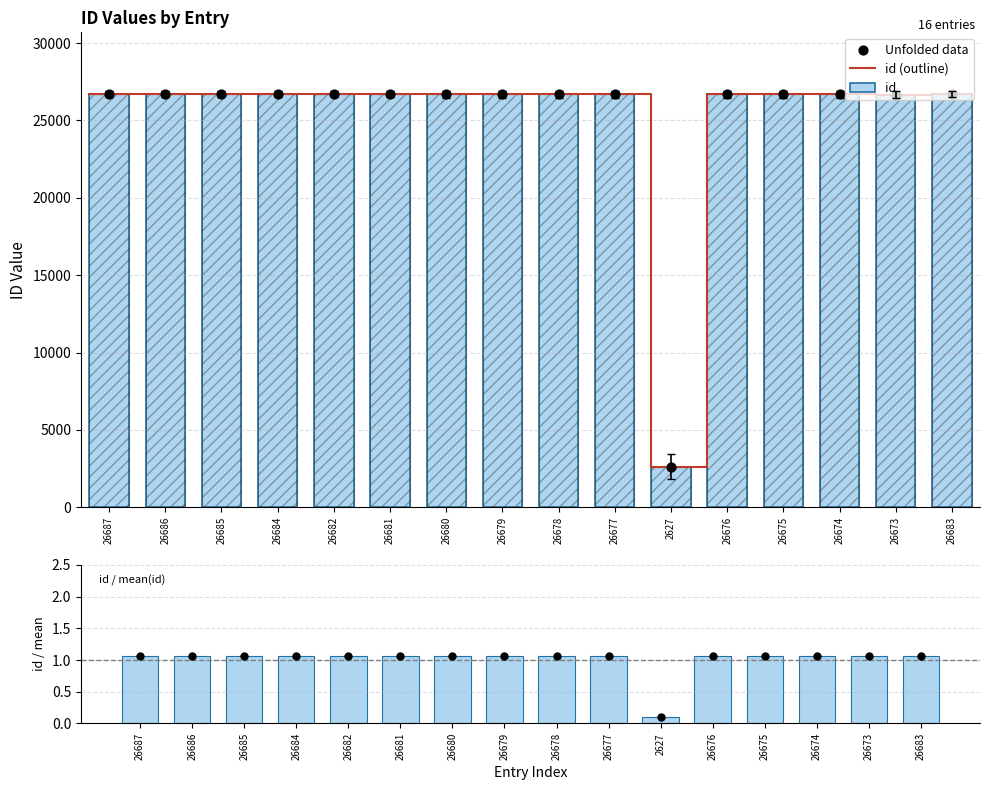

Between 26686 and 26679, which is larger?

26686